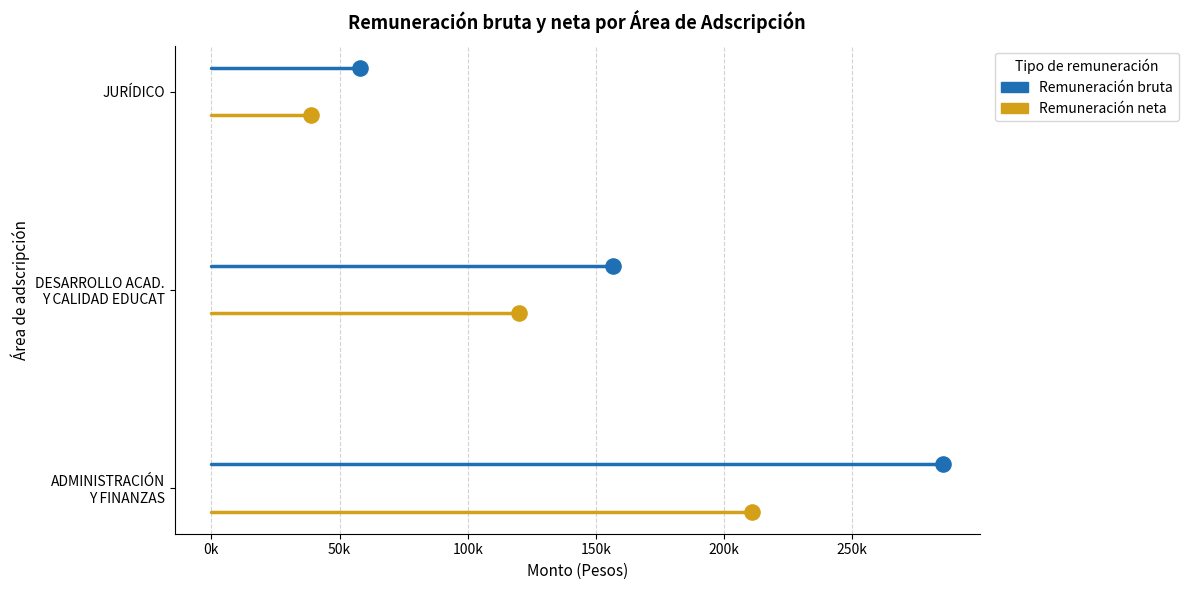

Which series has the largest total across all categories?

Remuneración bruta